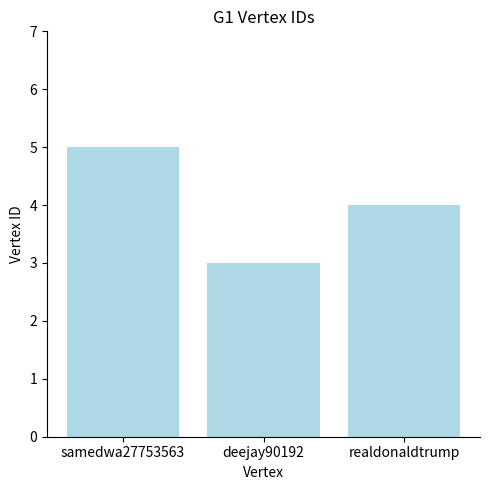

What is the label of the 2nd bar from the right?

deejay90192